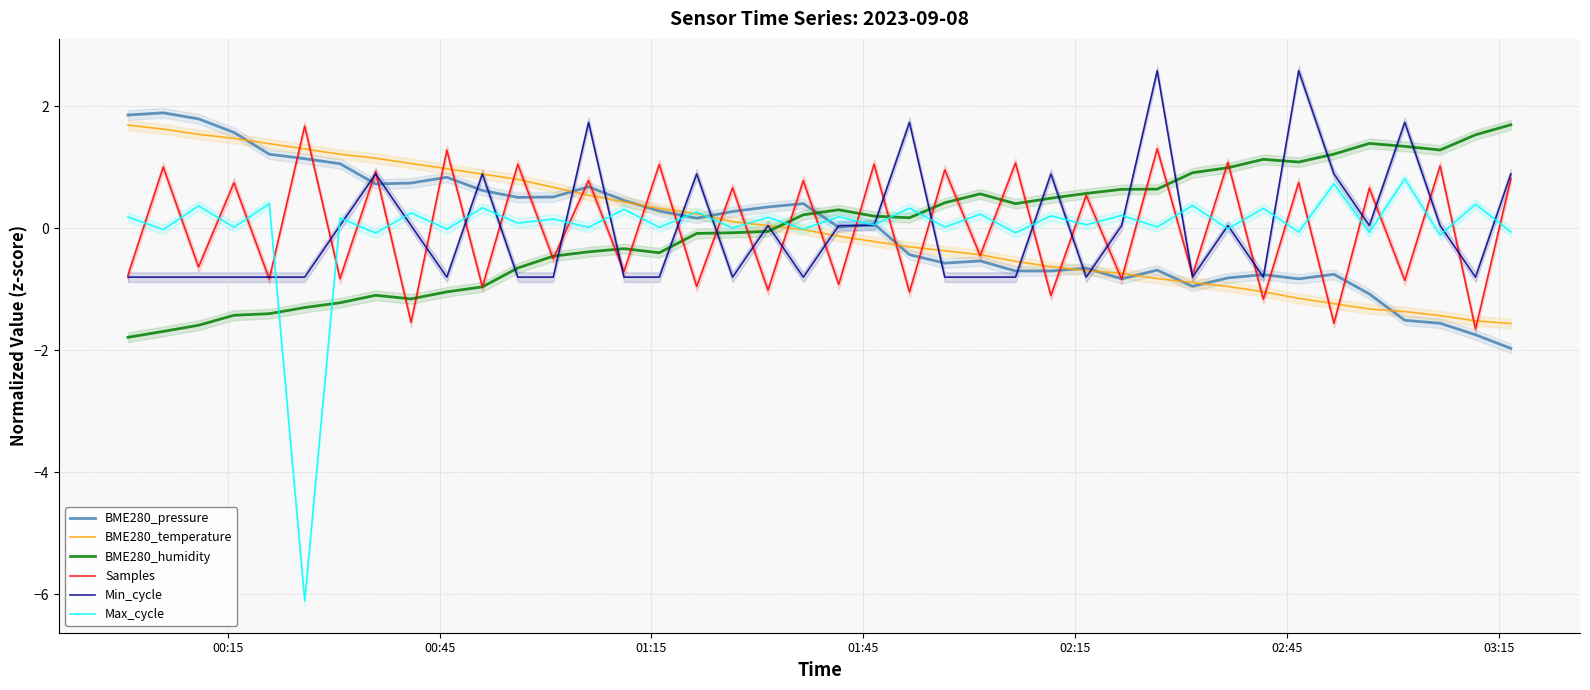

What is the highest value of the Min_cycle series?

2.6